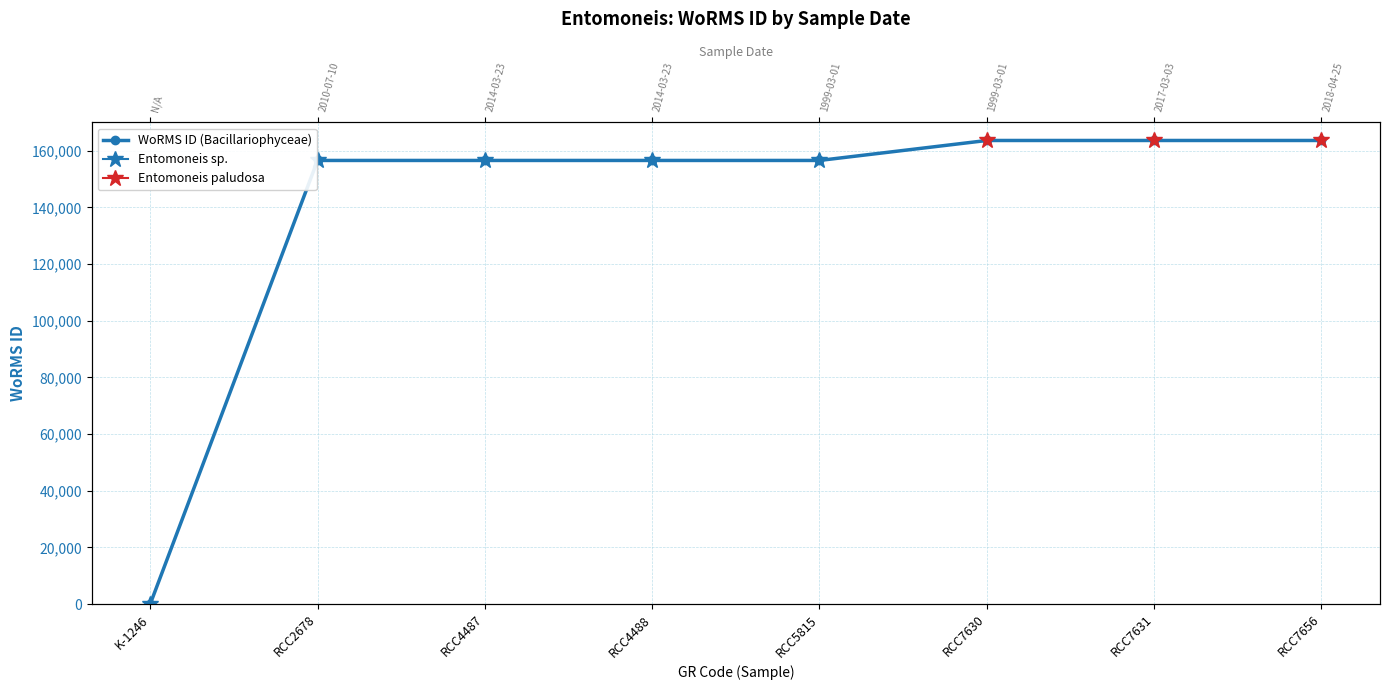

Count the number of categories in the chart.

8